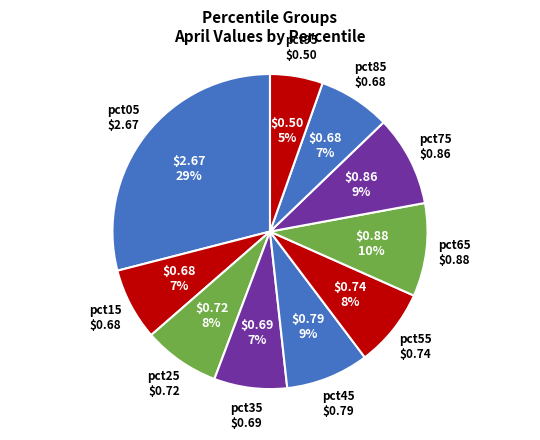

Which slice is the largest?

pct05